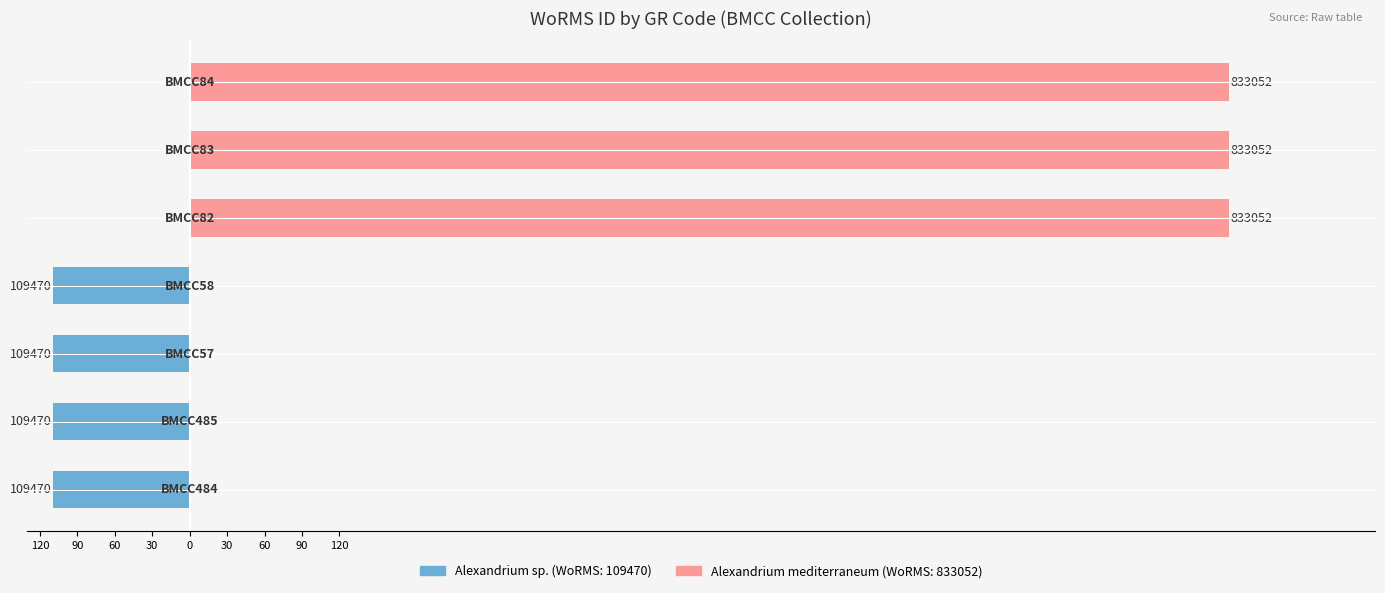

Reading left to right, list all the values displayed in this chart.

WoRMS ID (Alexandrium sp.): 120=-109.5	90=-109.5	60=-109.5	30=-109.5	0=0.0	30=0.0	60=0.0
WoRMS ID (Alexandrium mediterraneum): 120=0.0	90=0.0	60=0.0	30=0.0	0=833.1	30=833.1	60=833.1